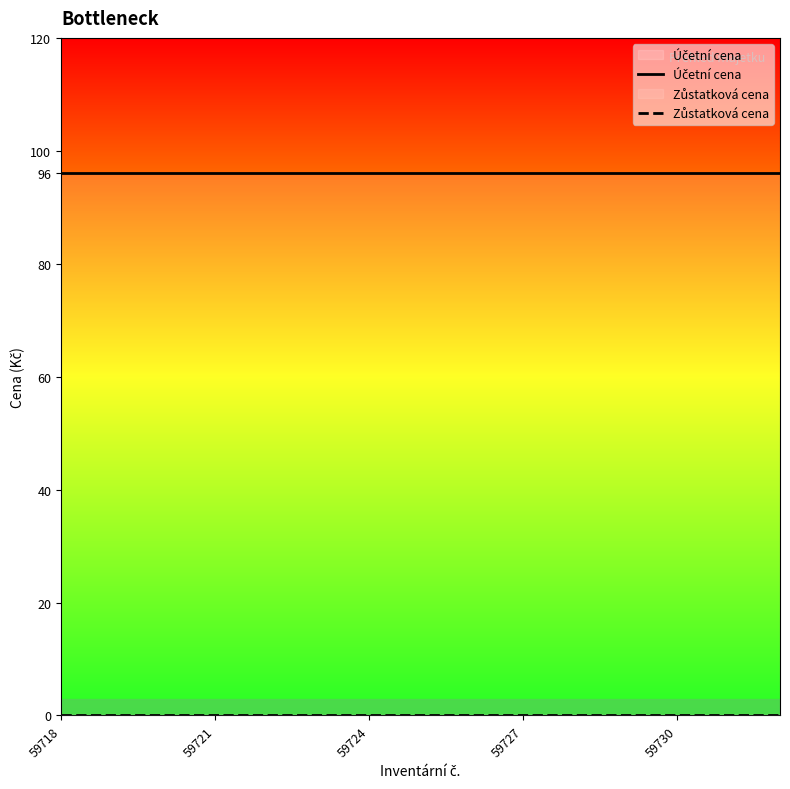

The Účetní cena series shows 96 at 11. True or false?

True